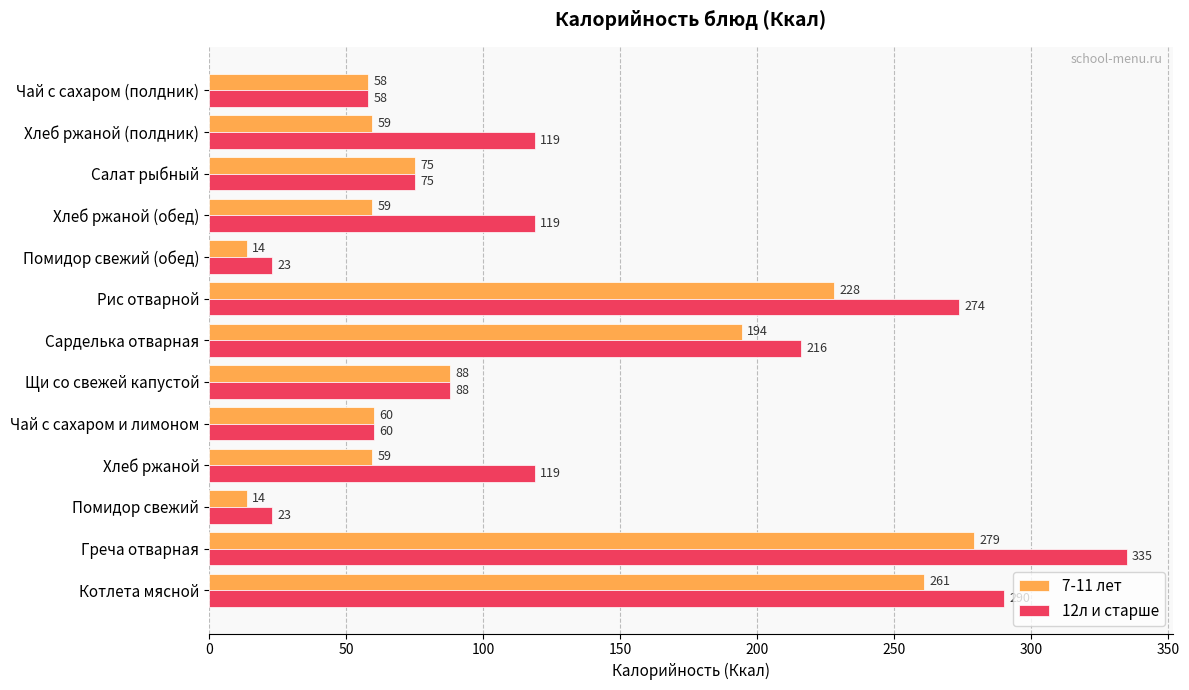

What is the minimum value for 7-11 лет?

13.8